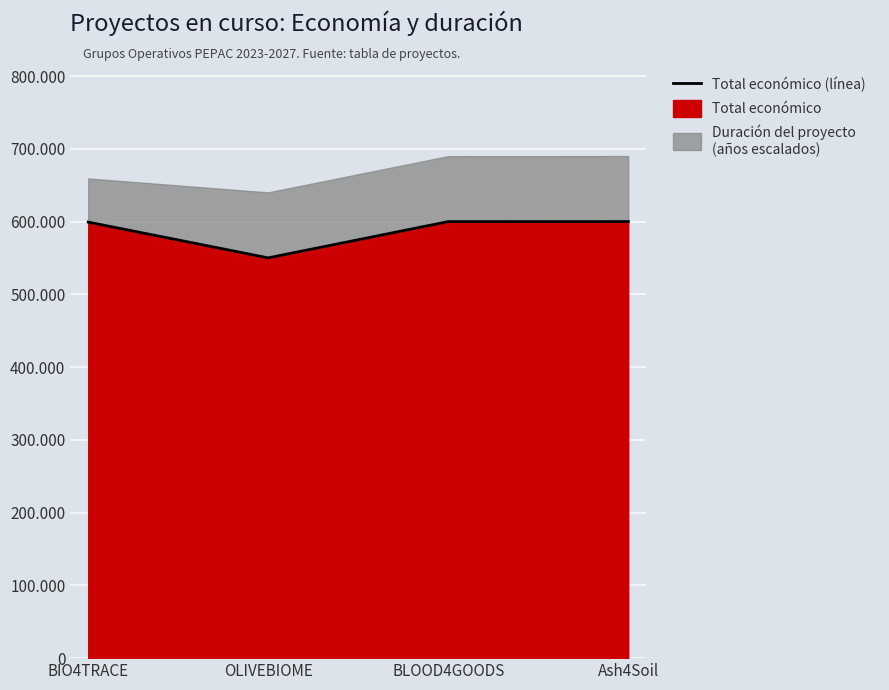

What is the ratio of the value at Ash4Soil to the value at OLIVEBIOME?

1.1